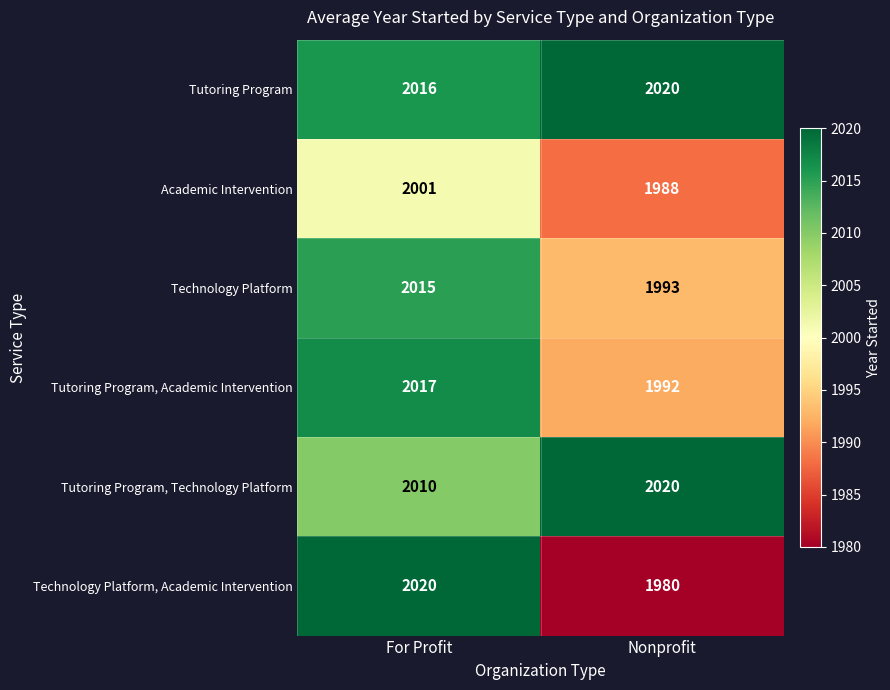

Which series has the largest total across all categories?

Tutoring Program